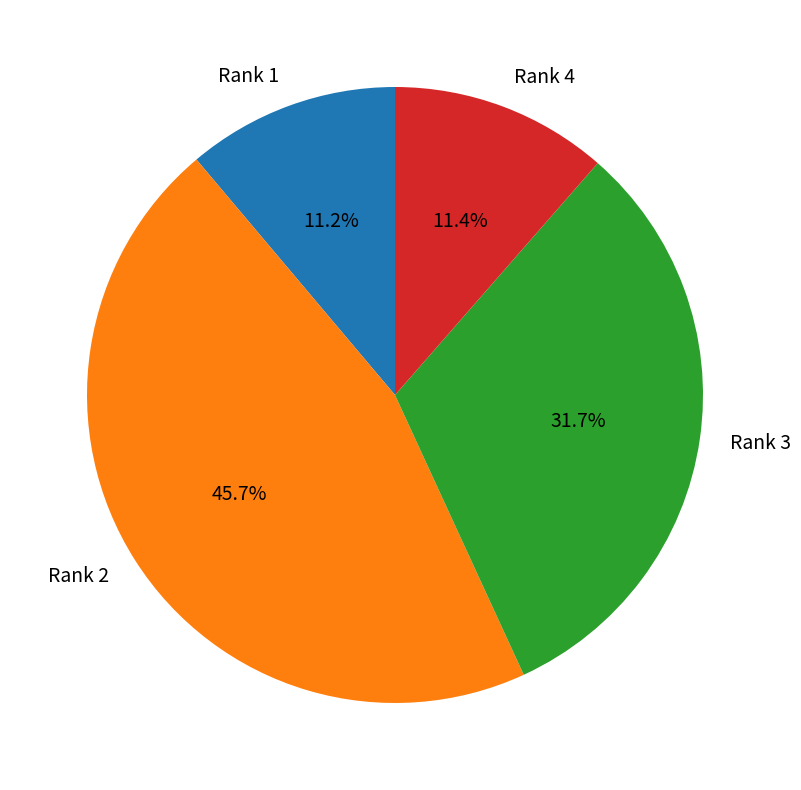

What percentage do Rank 3 and Rank 4 together represent?

43.1%